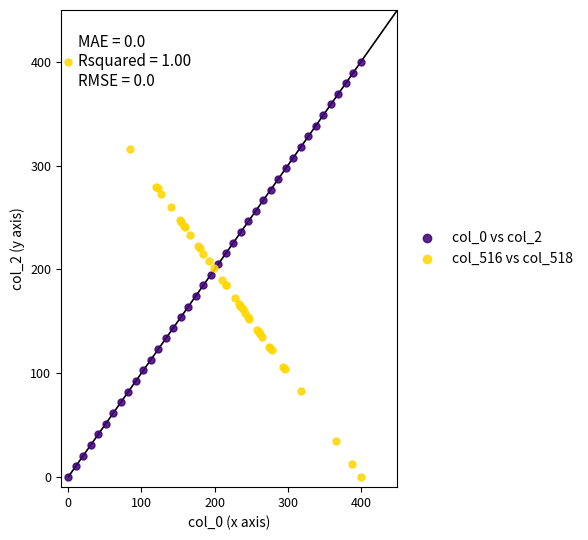

What are all the series names shown in the legend?

col_0 vs col_2, col_516 vs col_518